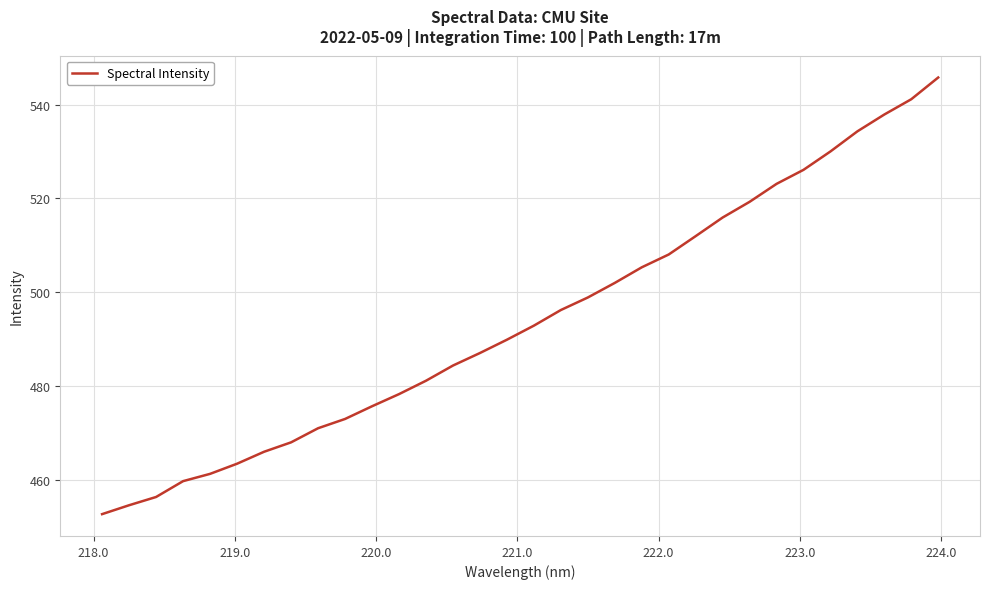

What is the difference between the maximum and minimum values?

93.2